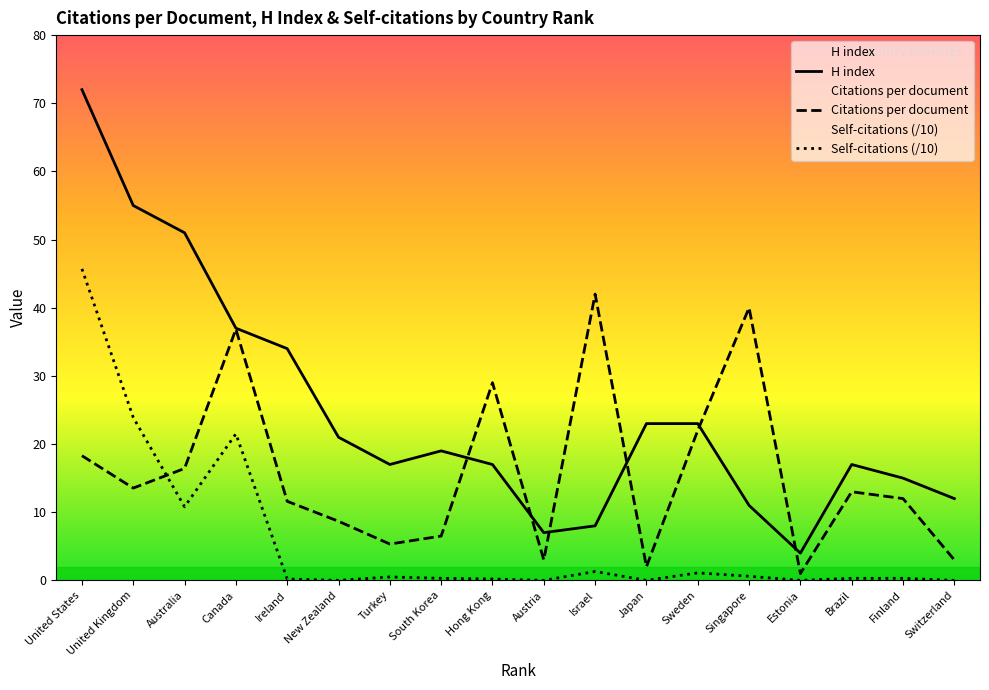

Which series has the widest spread of values?

H index